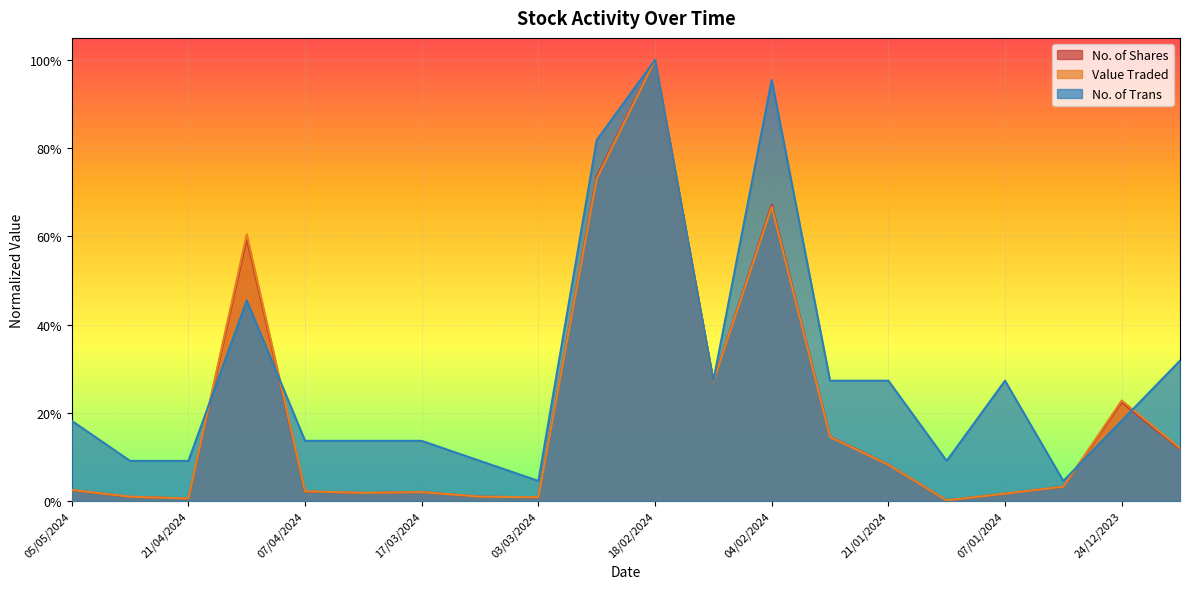

What position from the right is 04/02/2024?

8